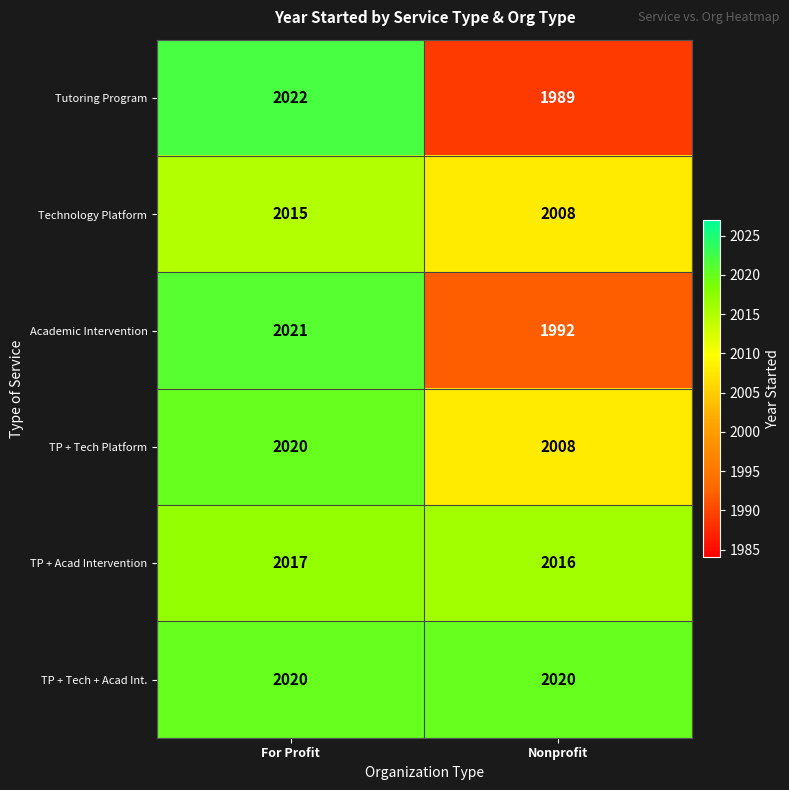

Reading left to right, transcribe all the data shown in this chart.

Tutoring Program: For Profit=2022	Nonprofit=1989
Technology Platform: For Profit=2015	Nonprofit=2008
Academic Intervention: For Profit=2021	Nonprofit=1992
TP + Tech Platform: For Profit=2020	Nonprofit=2008
TP + Acad Intervention: For Profit=2017	Nonprofit=2016
TP + Tech + Acad Int.: For Profit=2020	Nonprofit=2020